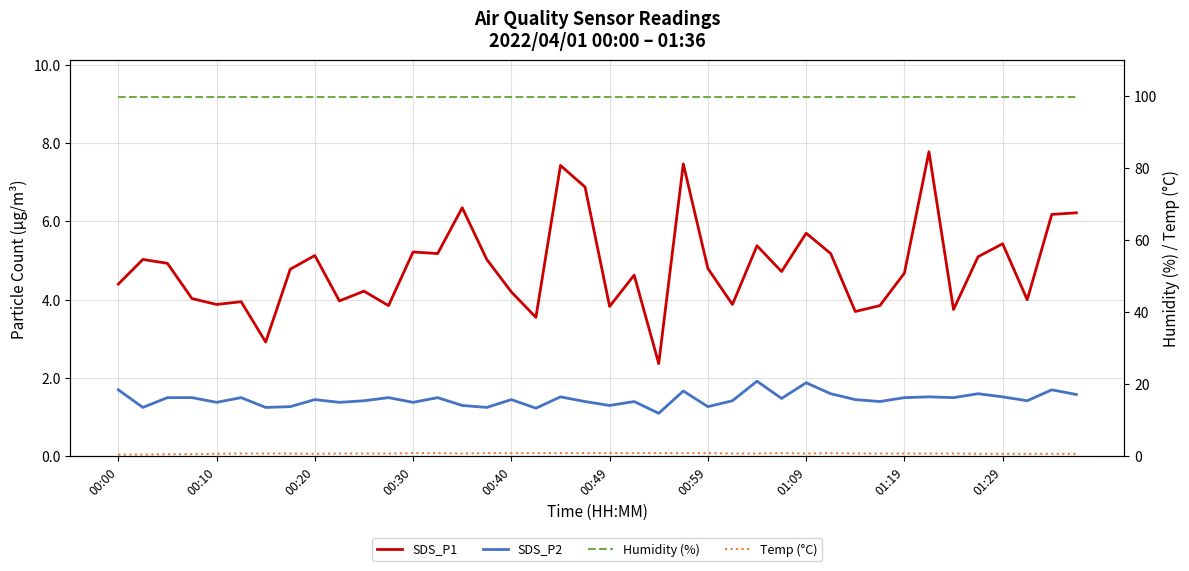

At which category is the sum across all series the highest?

33